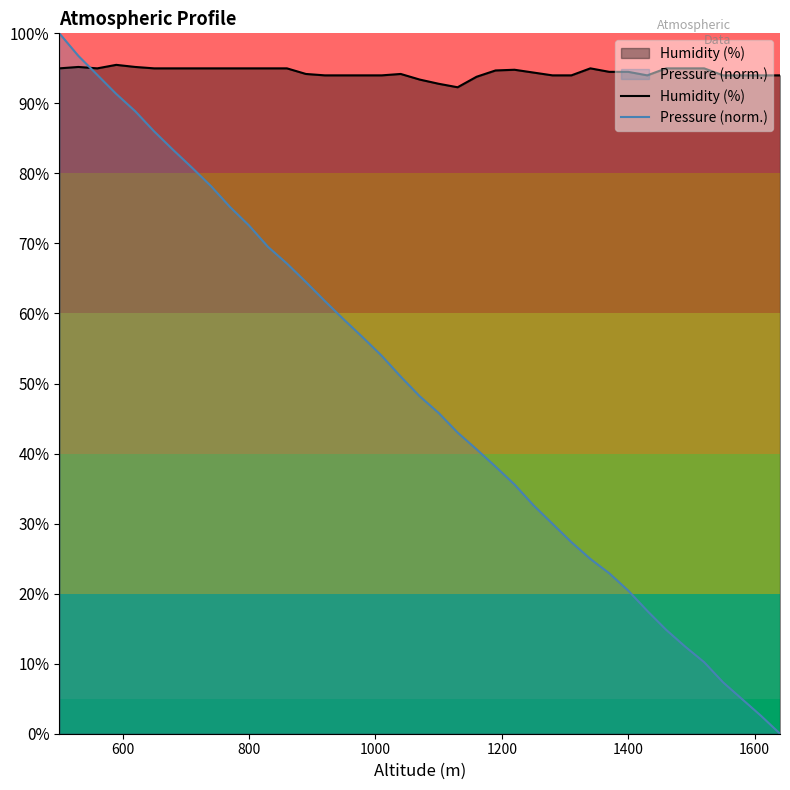

Which series has the largest range (max minus min)?

Pressure (norm.)